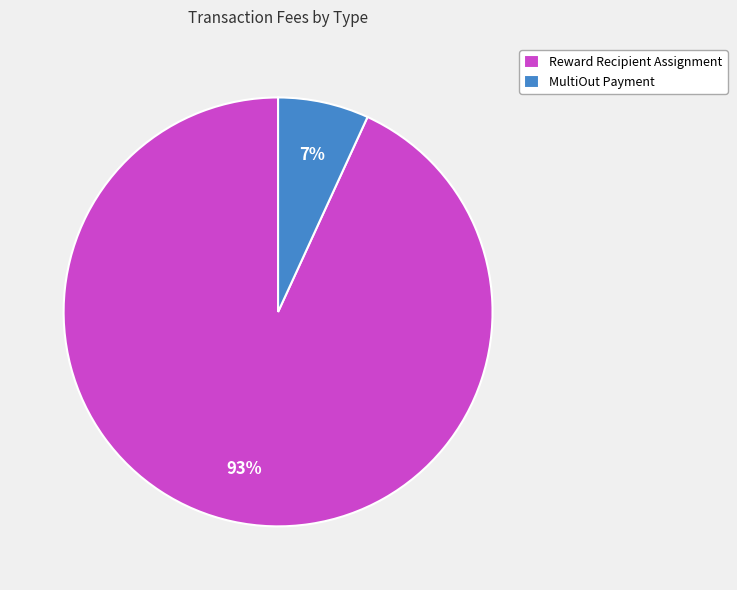

To the nearest percent, what is the difference between the largest and smallest slice percentages?

86%